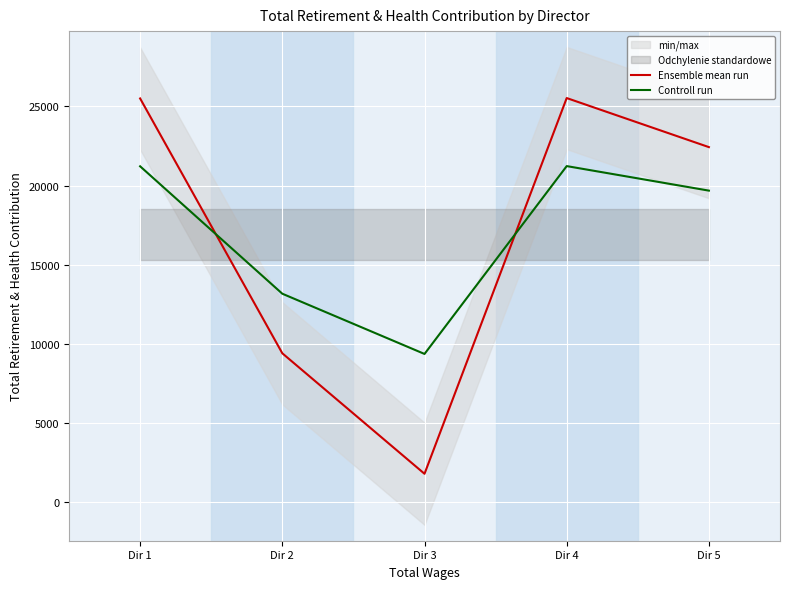

What is the smallest value displayed?

1800.0